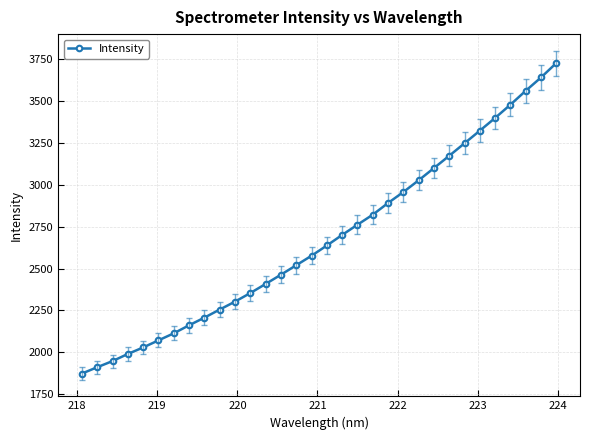

Is this an area chart (filled region under the line)?

No